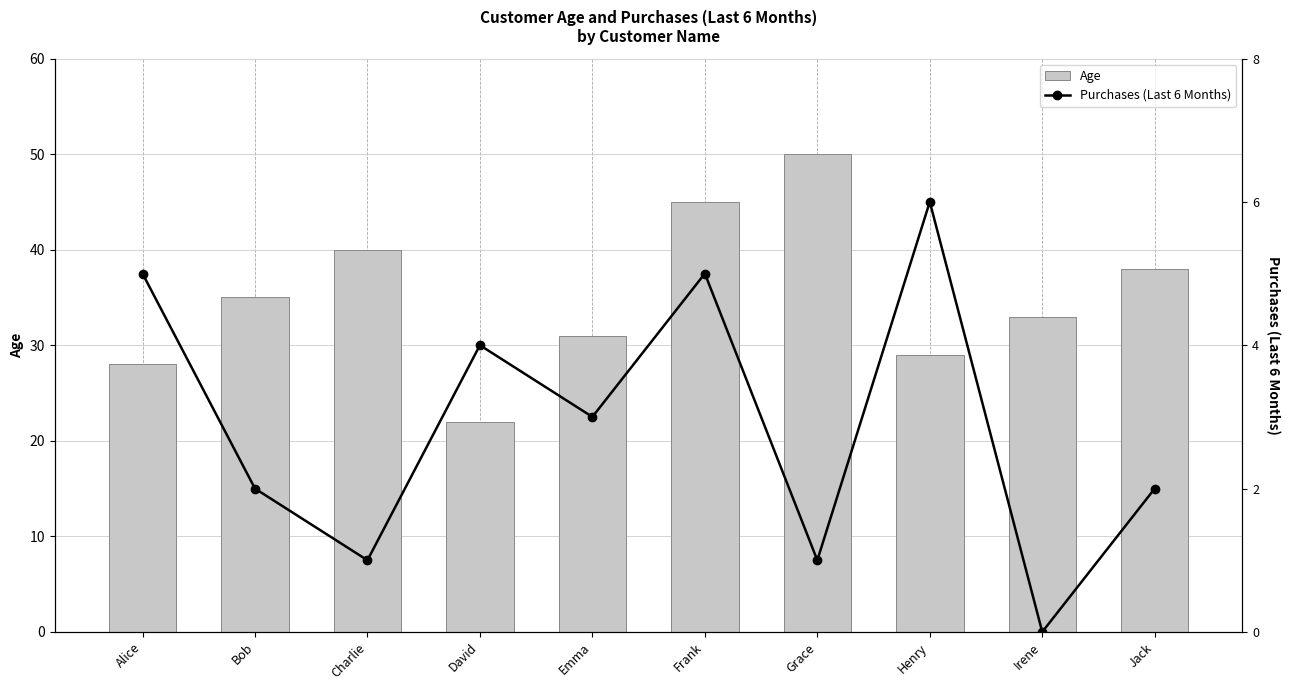

Between David and Irene, which series saw the biggest shift?

Age